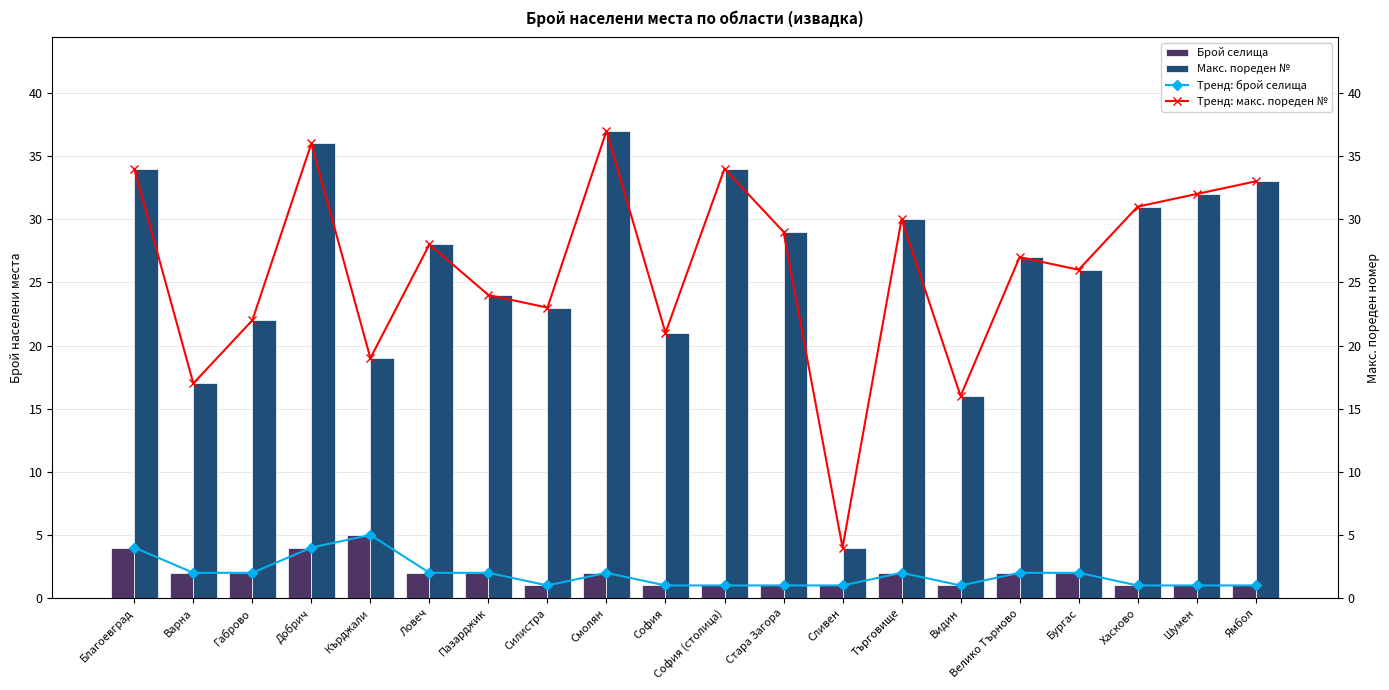

At which category does the chart reach its peak across all series?

Смолян